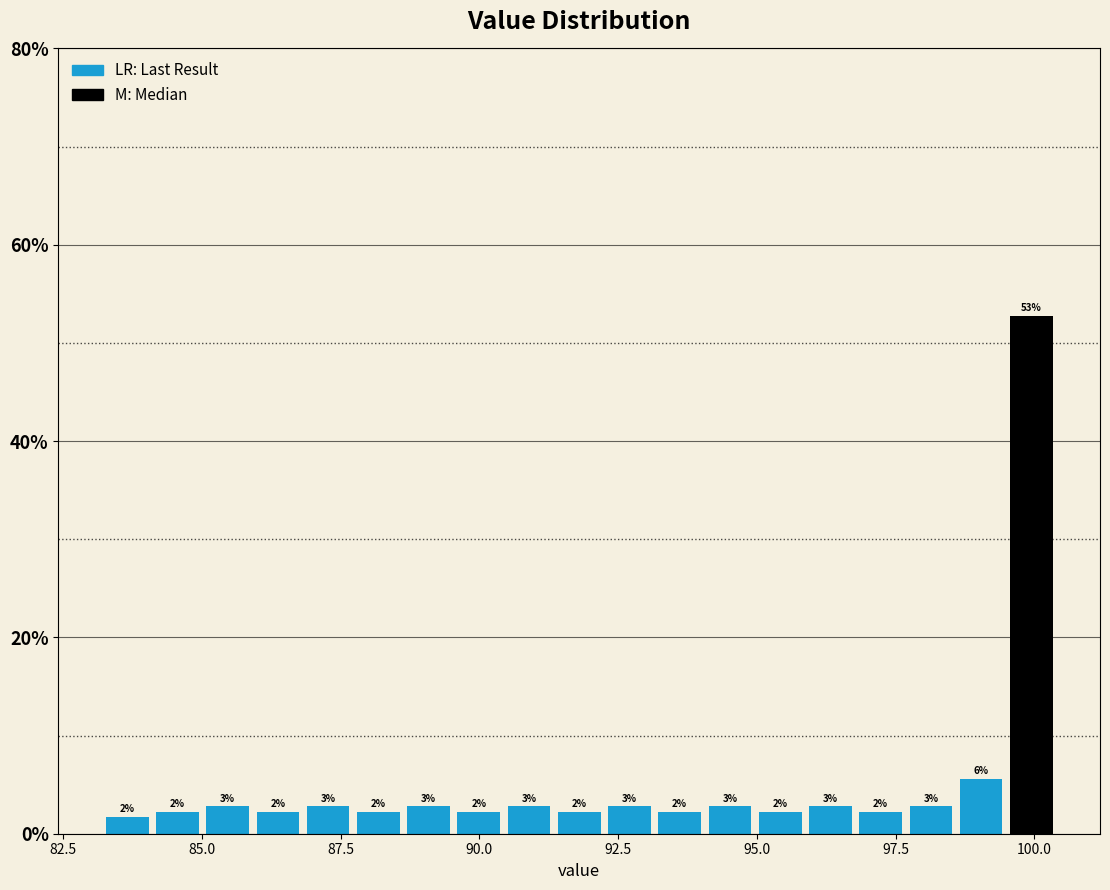

Read against the x-axis, roughly where is the centre of the tallest bar?

100.0